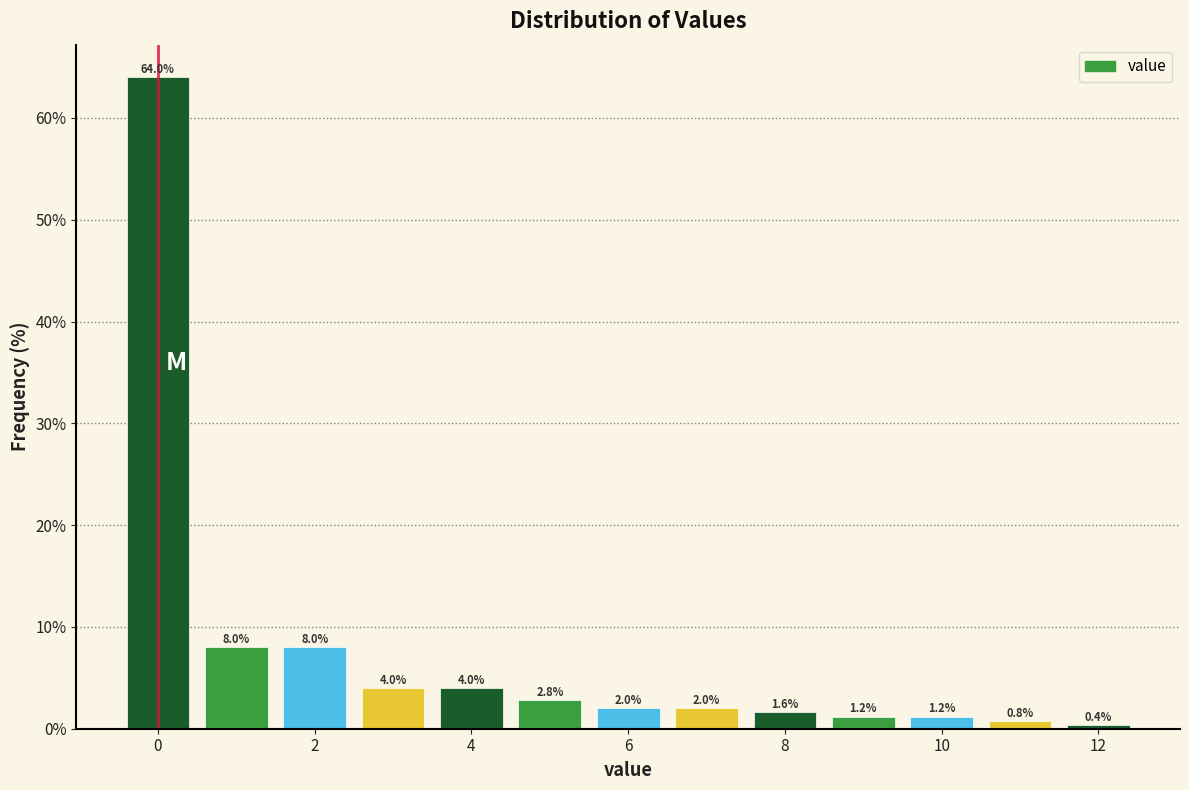

How tall is the bar that spans 6.5 to 7.5 on the x-axis? The bar edges are not printed on the chart, so give them approximately, as read against the axis.

2.0